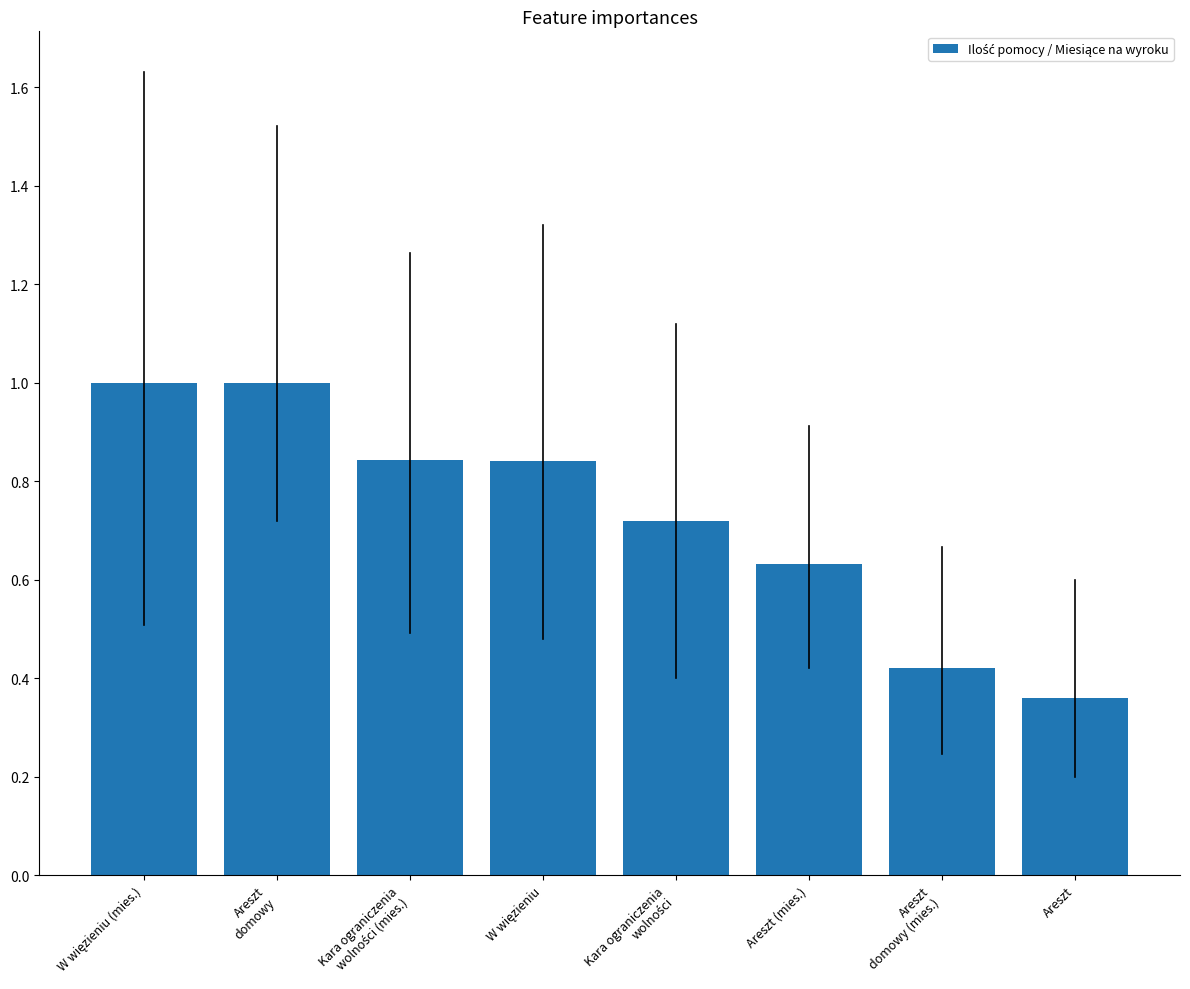

Count the number of data series in this chart.

1